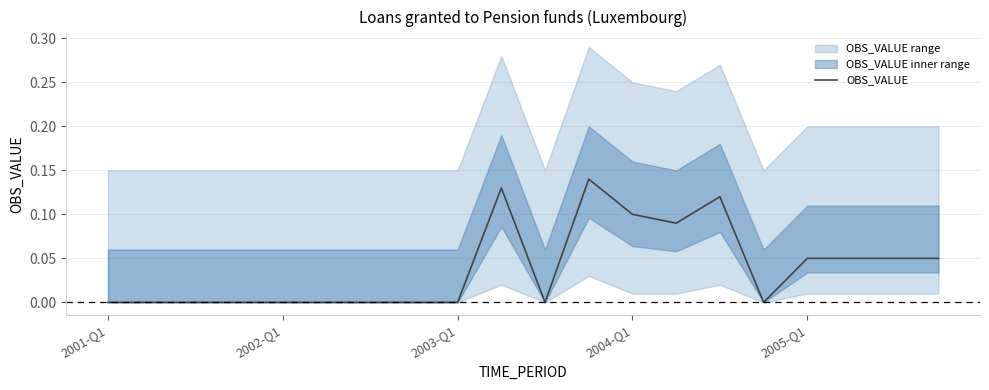

Is it true that the value at 14 is 0.2?

False